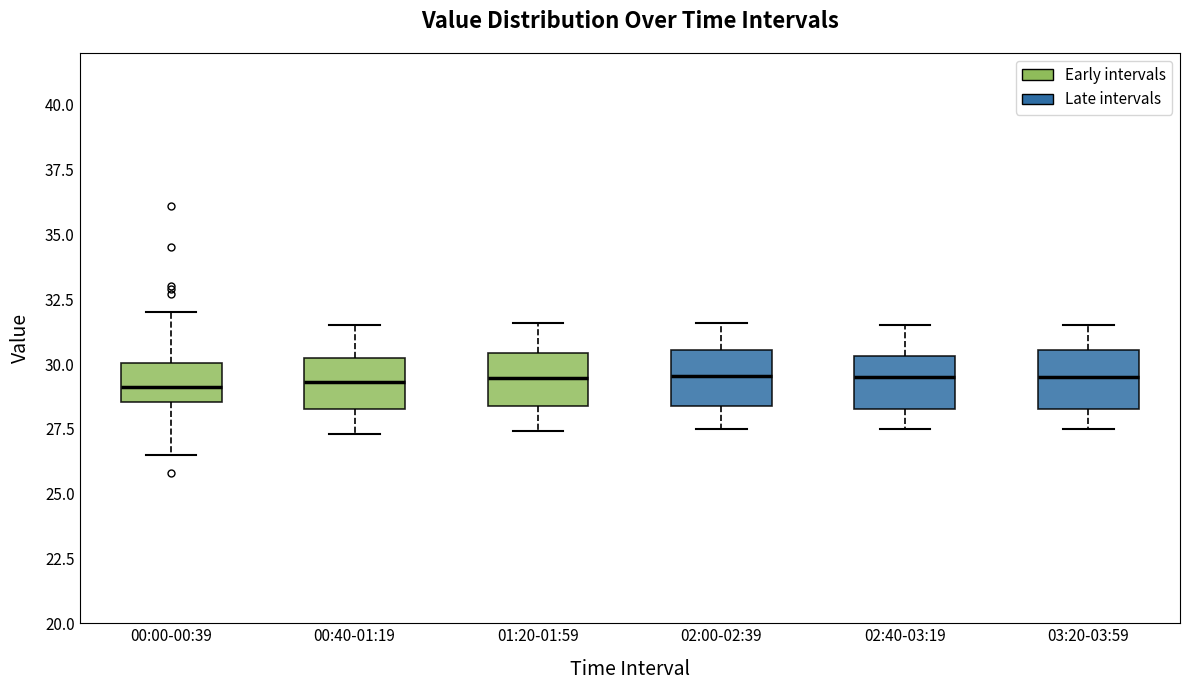

Reading left to right, read every box against the y-axis: the position of its median line, the range the box covers, and the ends of its whiskers. The values are not printed on the chart, so give them approximately, as read against the axis.

00:00-00:39: median 29.0, box 28.5 to 30.0, whiskers 26.5 to 32.0
00:40-01:19: median 29.5, box 28.5 to 30.5, whiskers 27.5 to 31.5
01:20-01:59: median 29.5, box 28.5 to 30.5, whiskers 27.5 to 31.5
02:00-02:39: median 29.5, box 28.5 to 30.5, whiskers 27.5 to 31.5
02:40-03:19: median 29.5, box 28.5 to 30.5, whiskers 27.5 to 31.5
03:20-03:59: median 29.5, box 28.5 to 30.5, whiskers 27.5 to 31.5